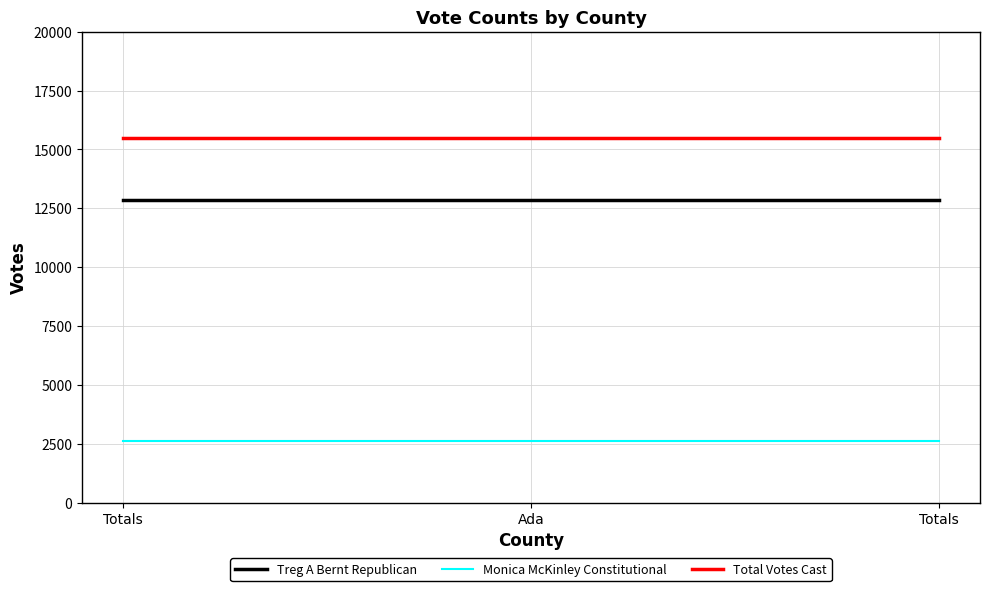

Which series has the largest range (max minus min)?

Treg A Bernt Republican